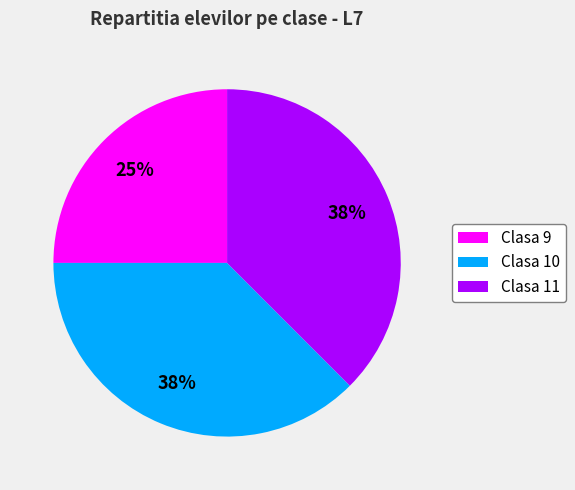

What is the smallest slice in the pie chart?

Clasa 9